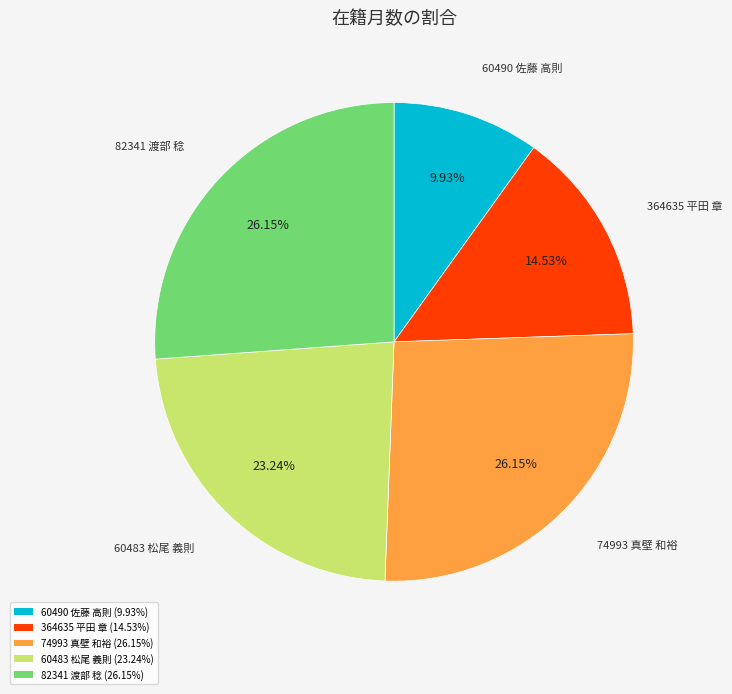

To the nearest percent, what portion does 74993 真壁 和裕 represent?

26%